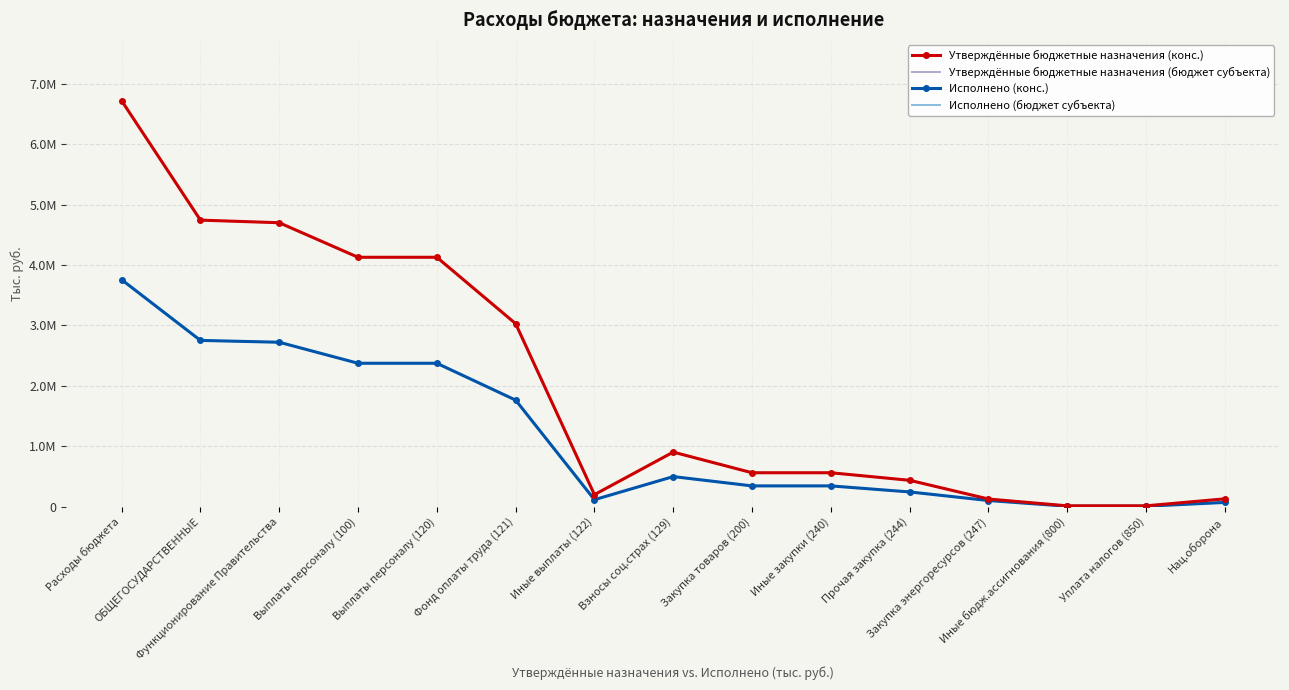

In Утверждённые бюджетные назначения (конс.), how many points are lower than both neighbors (excluding endpoints)?

1